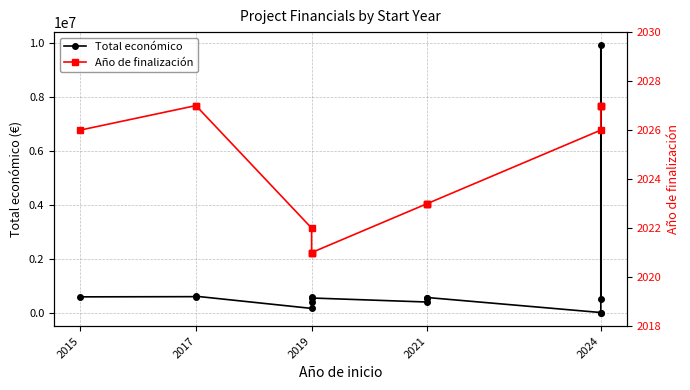

List the series in order of their peak value, lowest first.

Año de finalización, Total económico